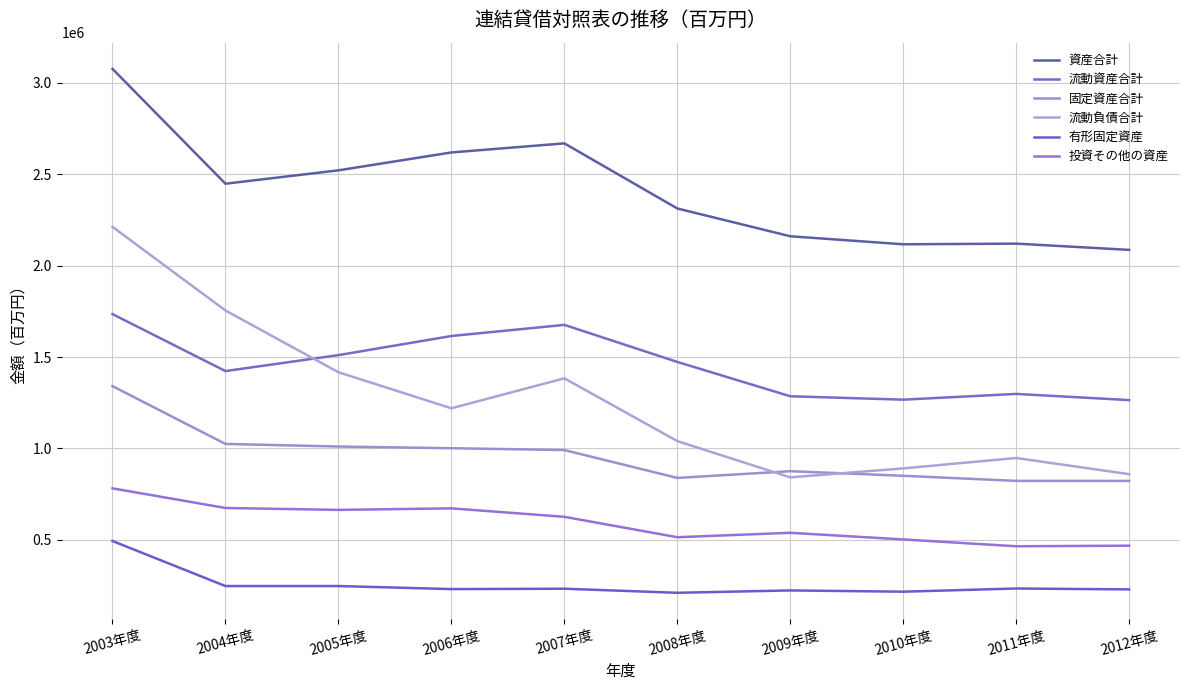

Between 2006年度 and 2007年度, which series saw the biggest shift?

流動負債合計